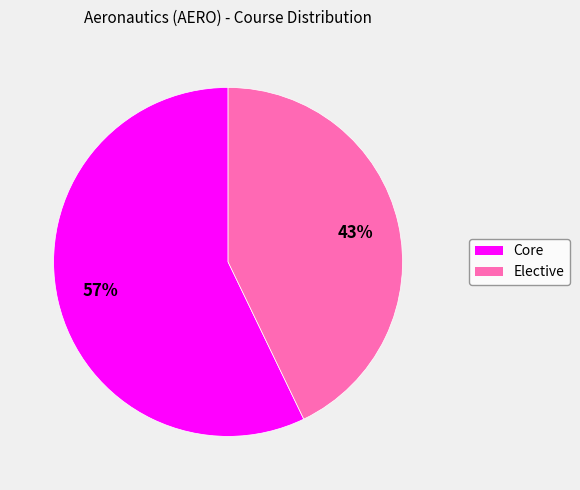

Is there a majority slice in this chart?

Yes